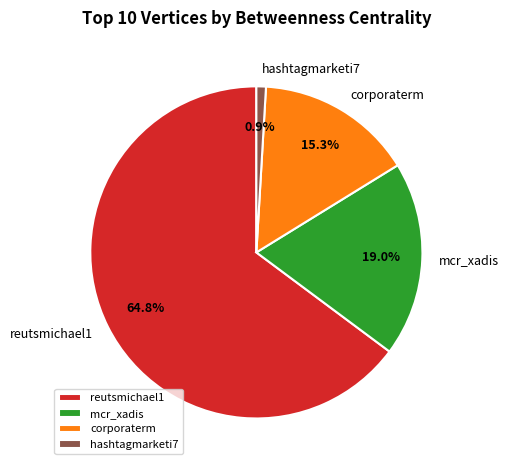

Is it true that corporaterm is 15% of the pie?

True